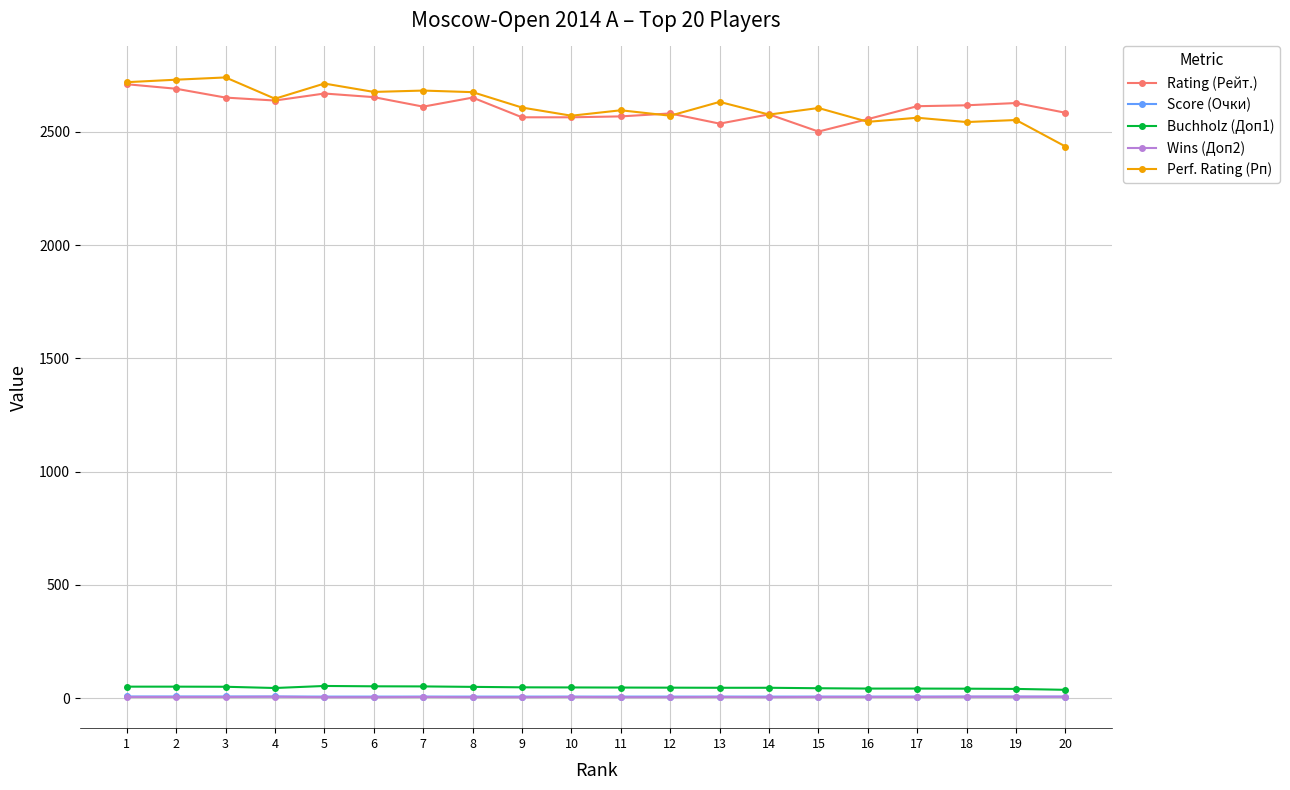

Is the value of Rating (Рейт.) at 4 greater than the value of Score (Очки) at 19?

Yes